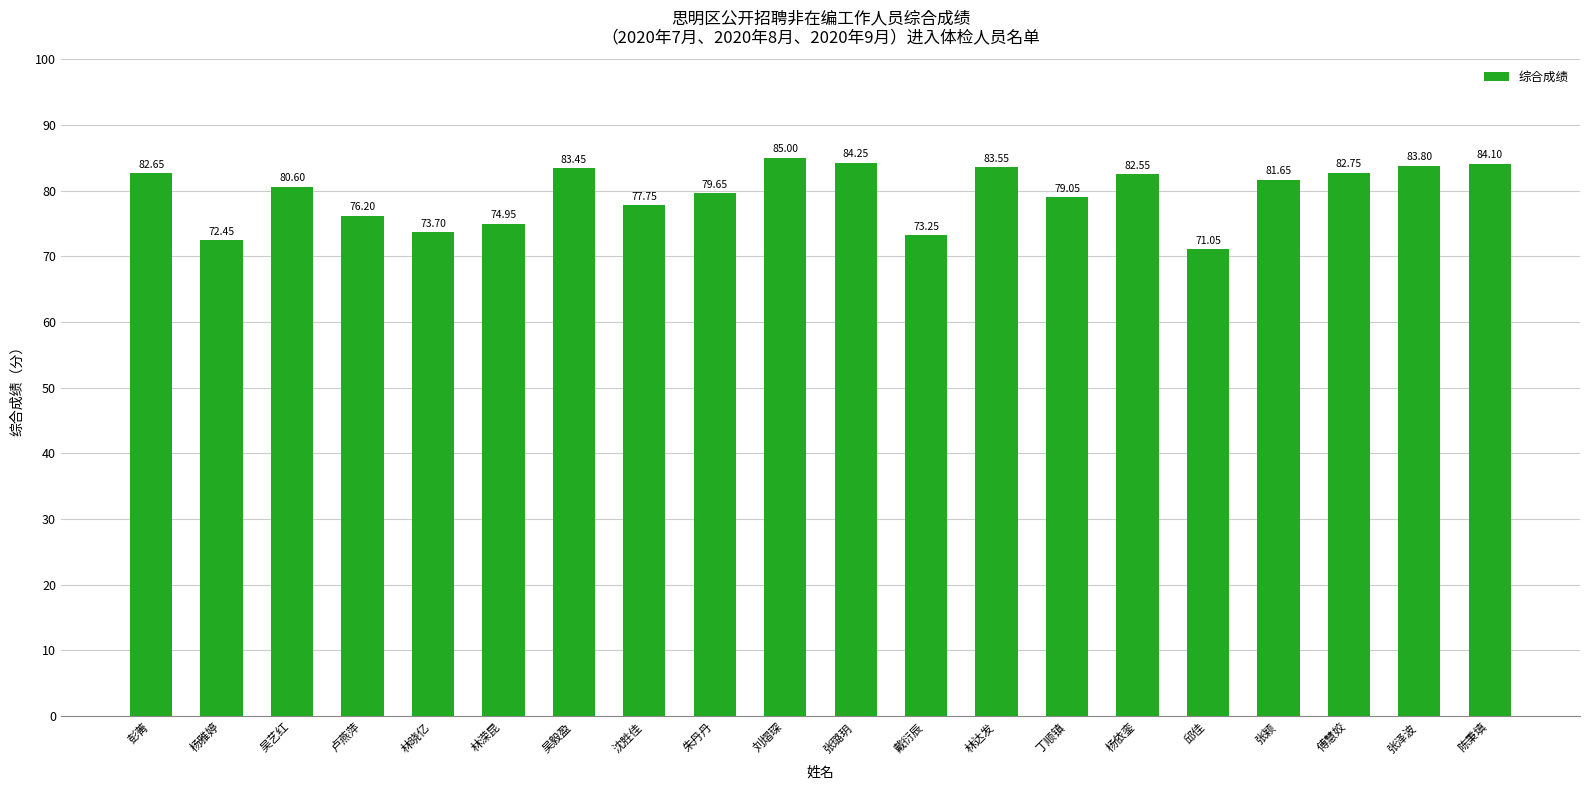

What is the label of the 3rd bar from the right?

傅慧姣